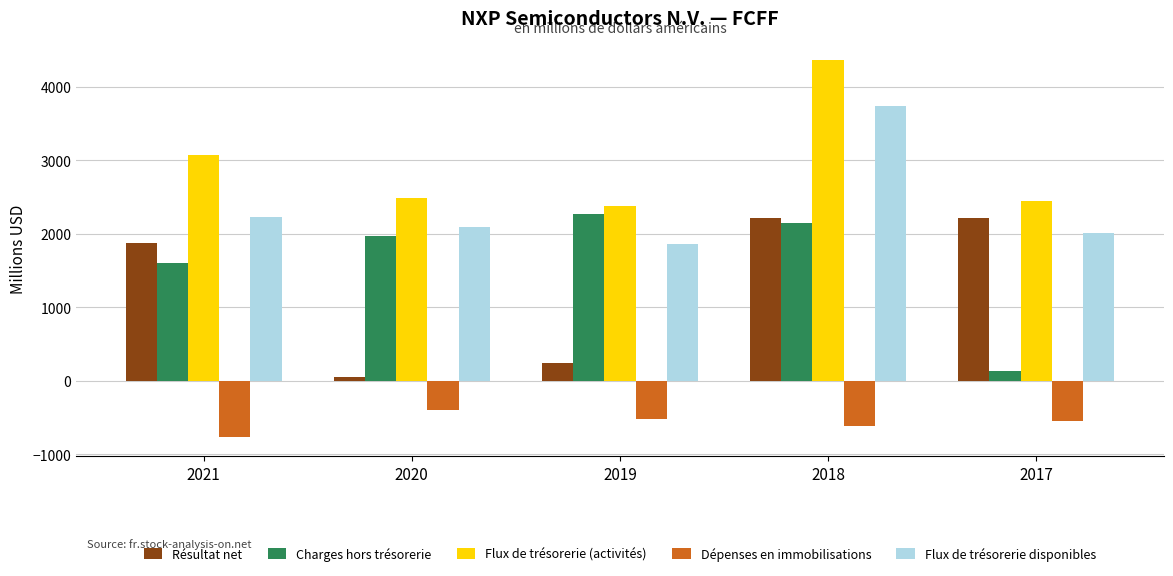

Does the chart contain stacked bars?

No